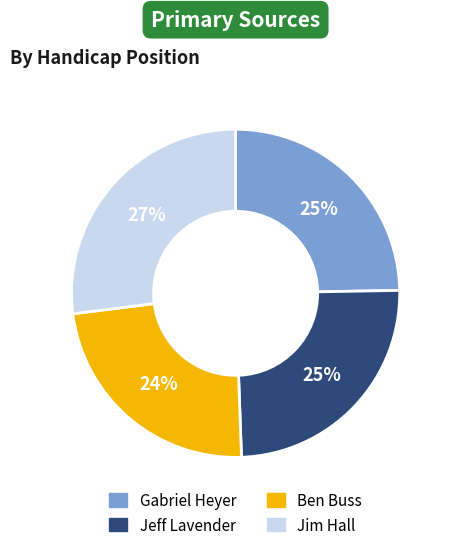

Which slice is the smallest?

Ben Buss